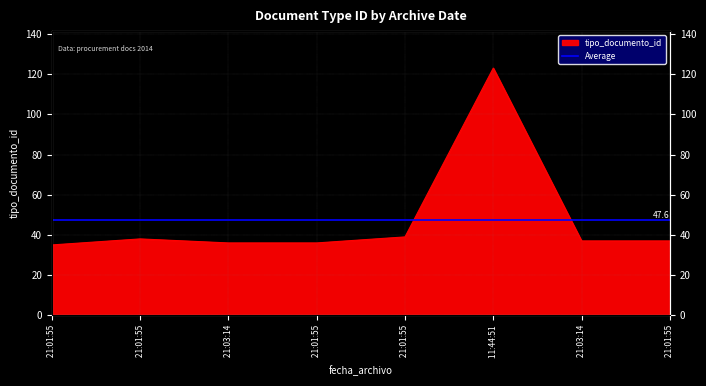

What is the minimum value shown in the chart?

35